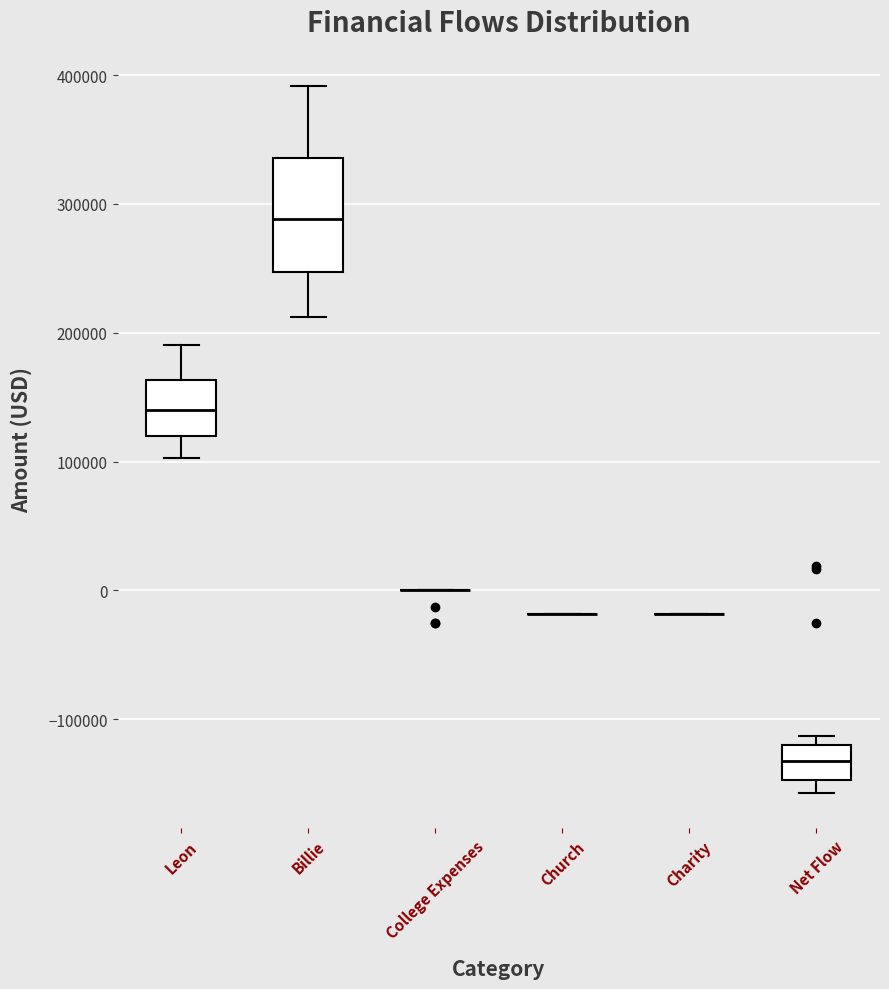

Comparing the boxes themselves (not the whiskers), which one is the tallest?

Billie